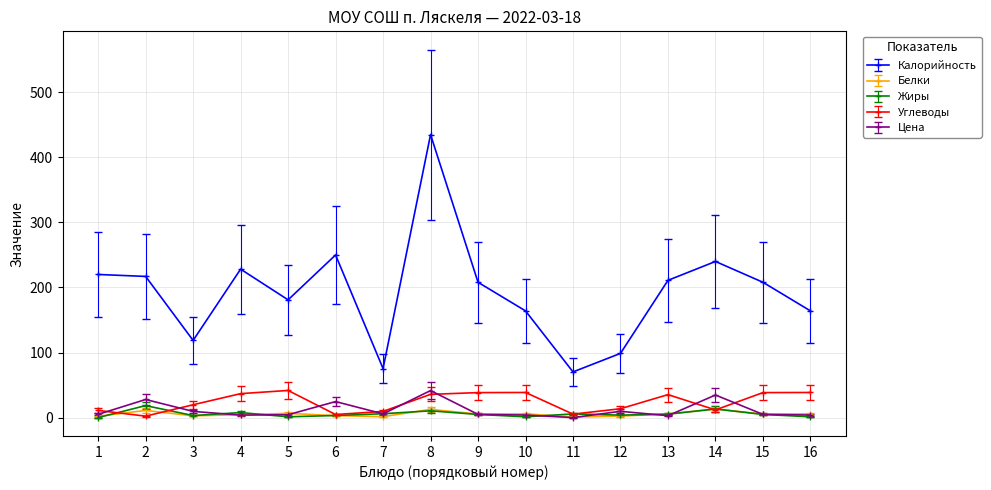

How many categories are shown in the chart?

16